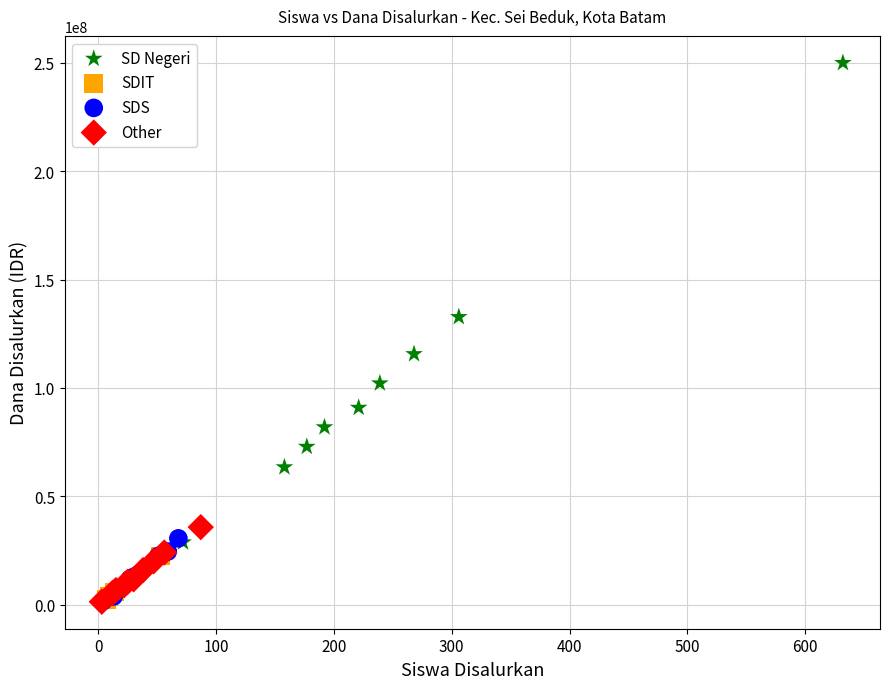

Which series has the widest spread of Y values?

SD Negeri